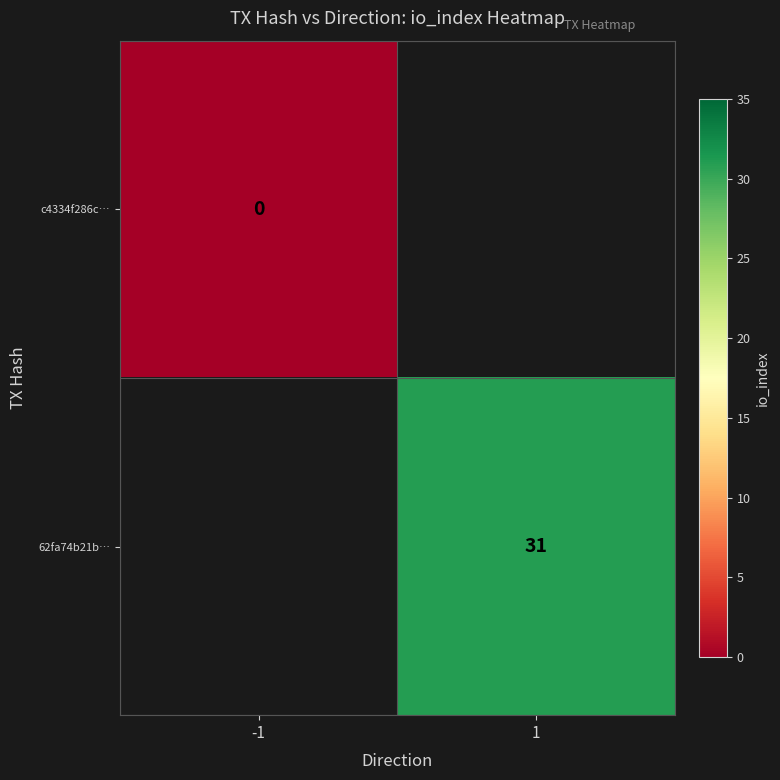

The value of 62fa74b21b… at 1 is 31. True or false?

True